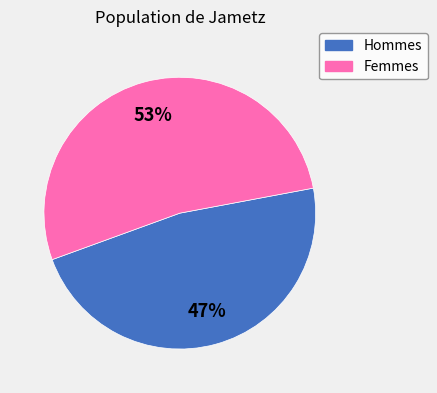

To the nearest percent, what is the average slice percentage?

50%